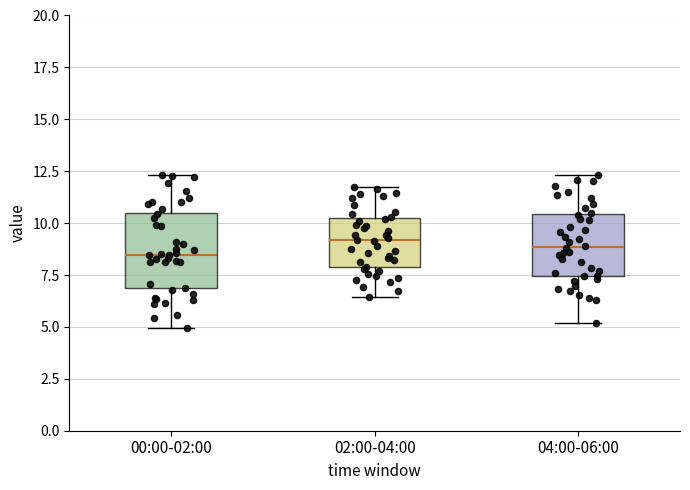

Comparing the boxes themselves (not the whiskers), which one is the tallest?

00:00-02:00